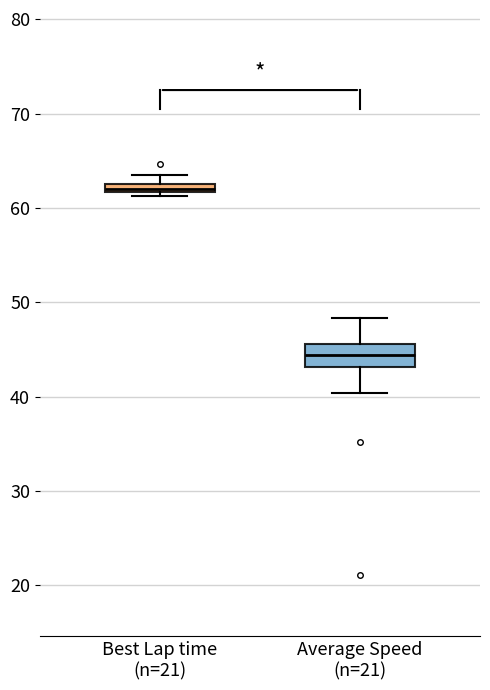

Which box has the lowest median line?

Average Speed (n=21)